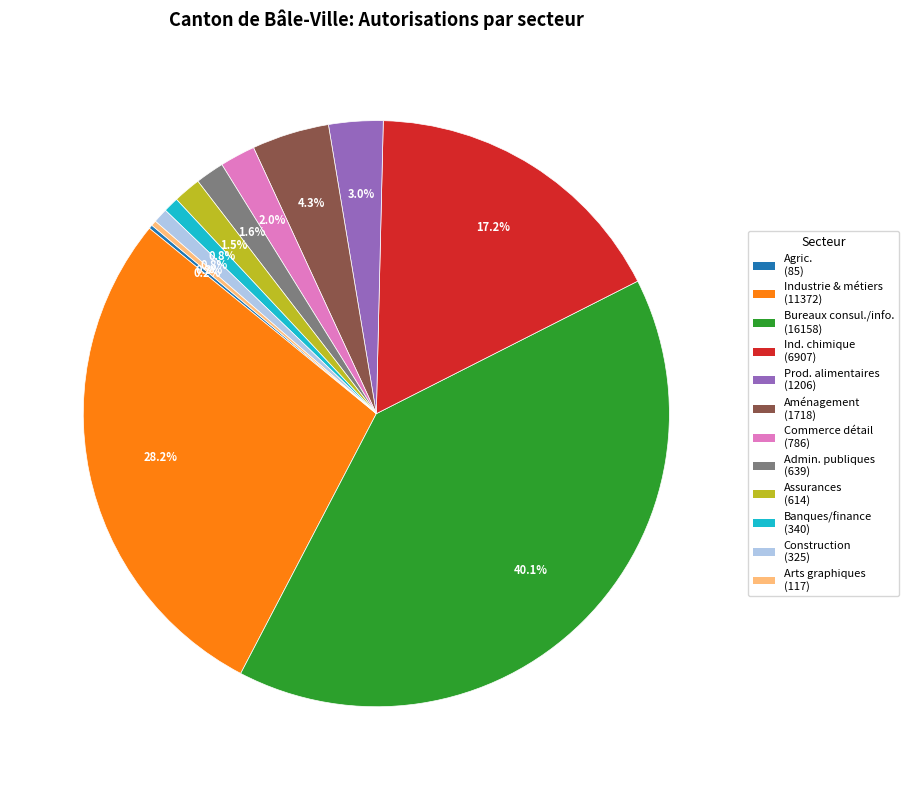

To the nearest percent, what is the difference between the largest and smallest slice percentages?

40%